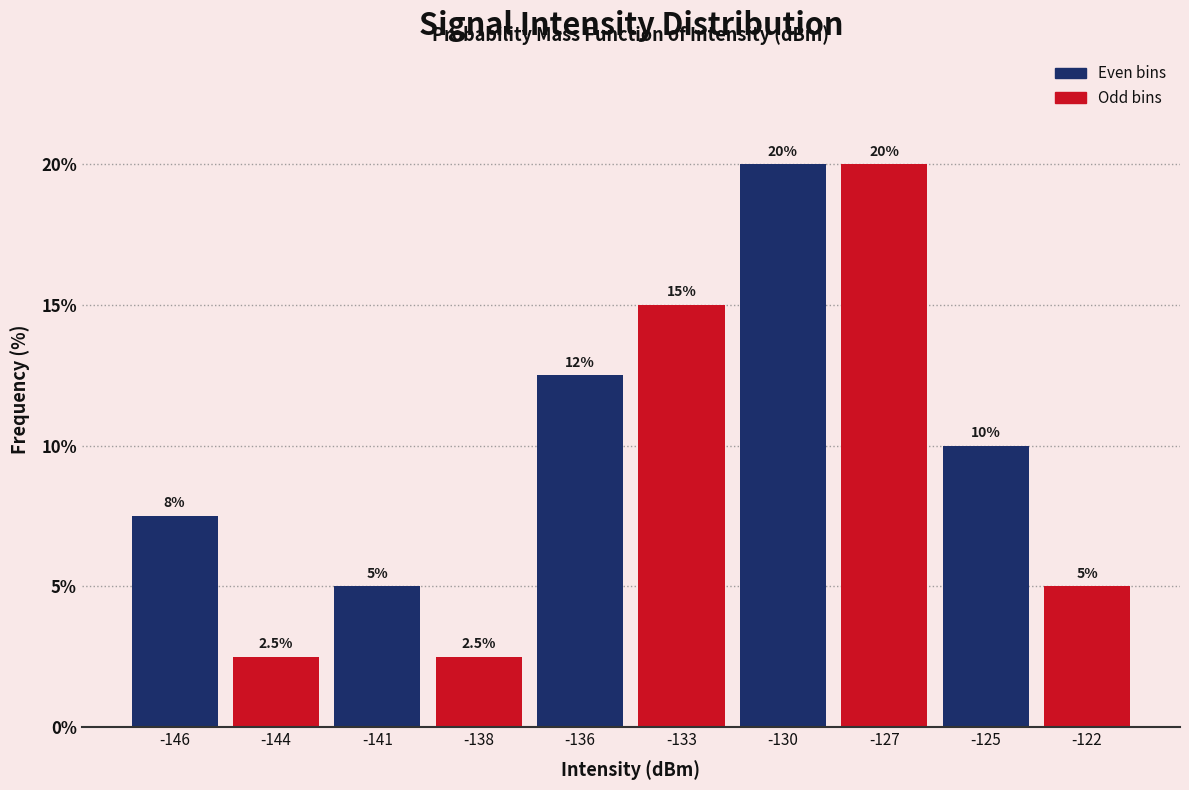

Reading left to right, extract all data points from this chart.

-146=7.5	-144=2.5	-141=5.0	-138=2.5	-136=12.5	-133=15.0	-130=20.0	-127=20.0	-125=10.0	-122=5.0